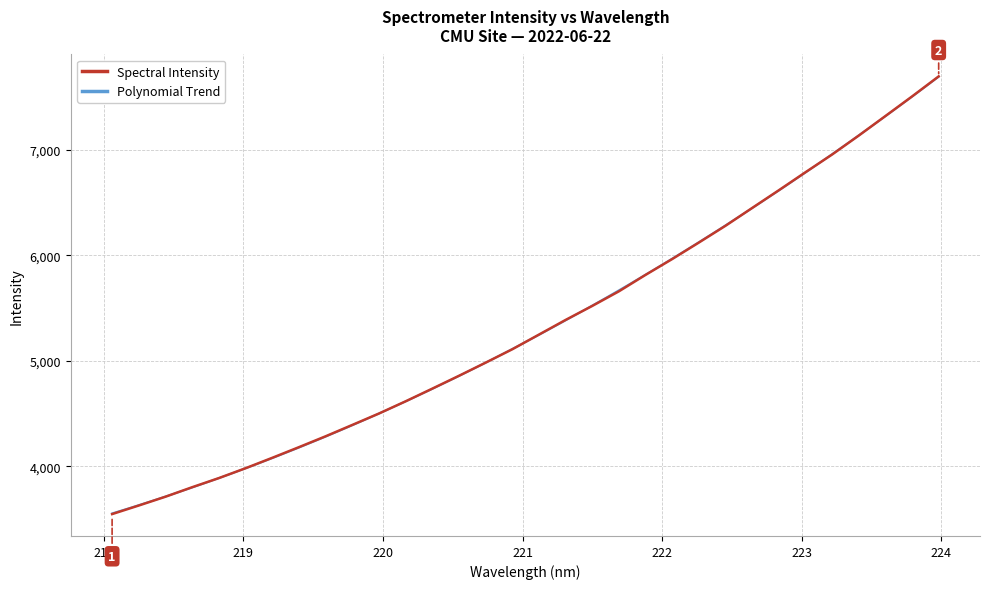

Where does the data first go above 5248?

221.1174